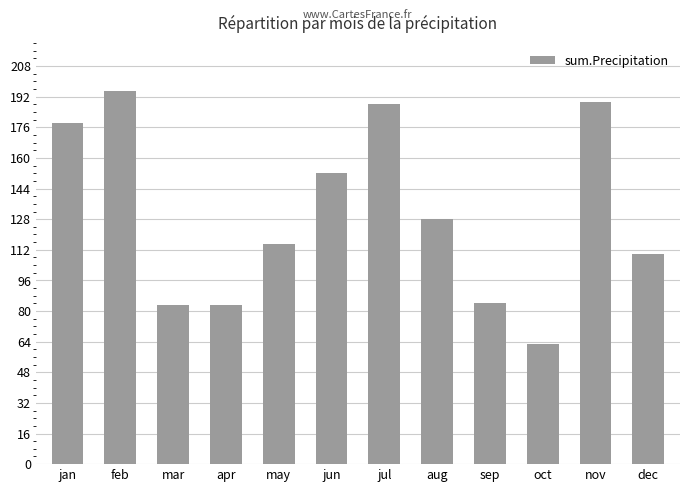

Where is the data nearest to the value 129?

aug